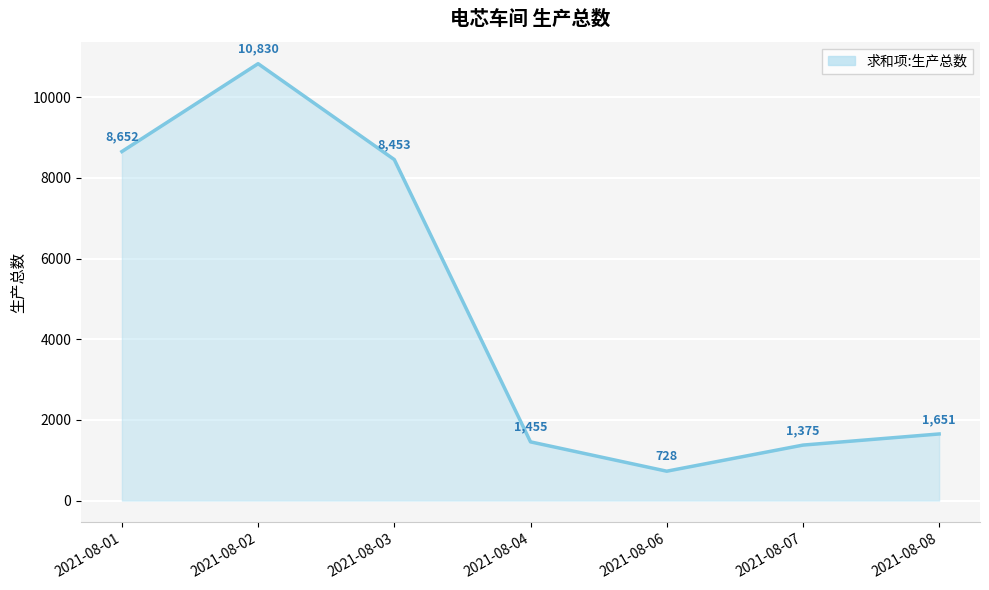

At which label does the data first exceed 1651?

2021-08-01